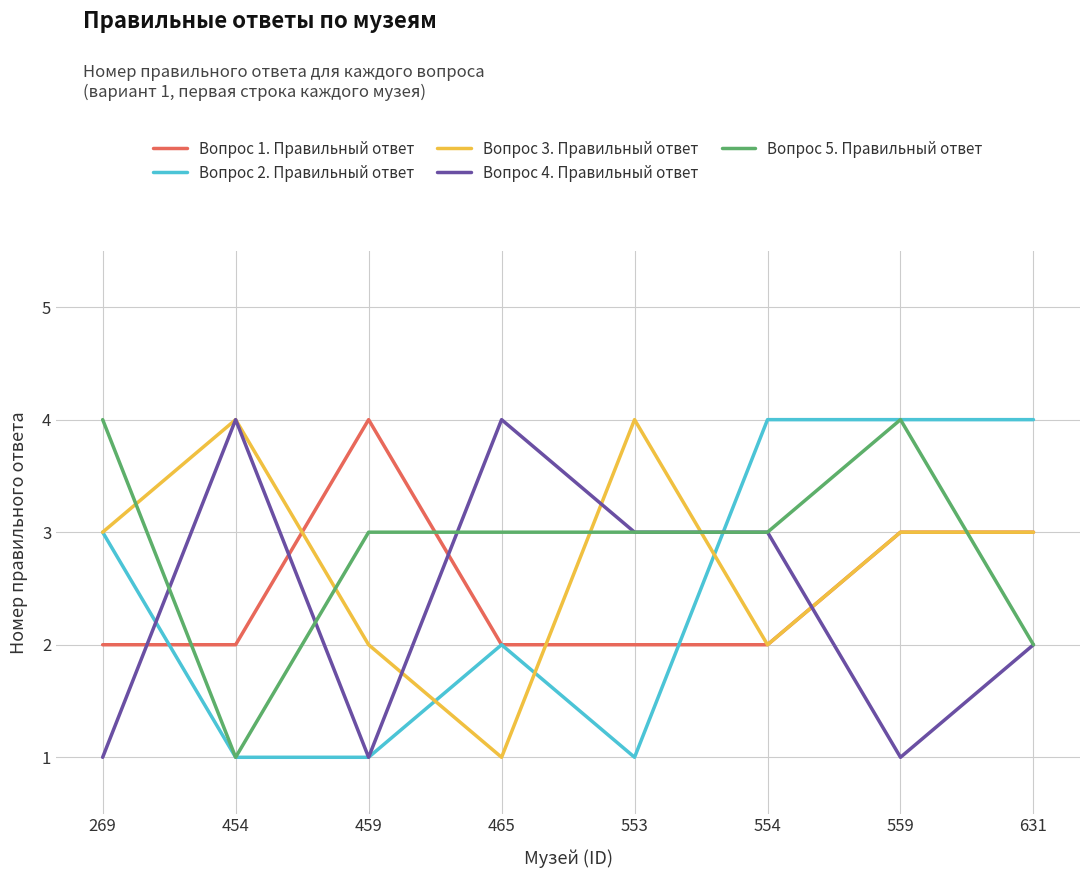

Is it true that Вопрос 1. Правильный ответ equals 1 at 554?

False